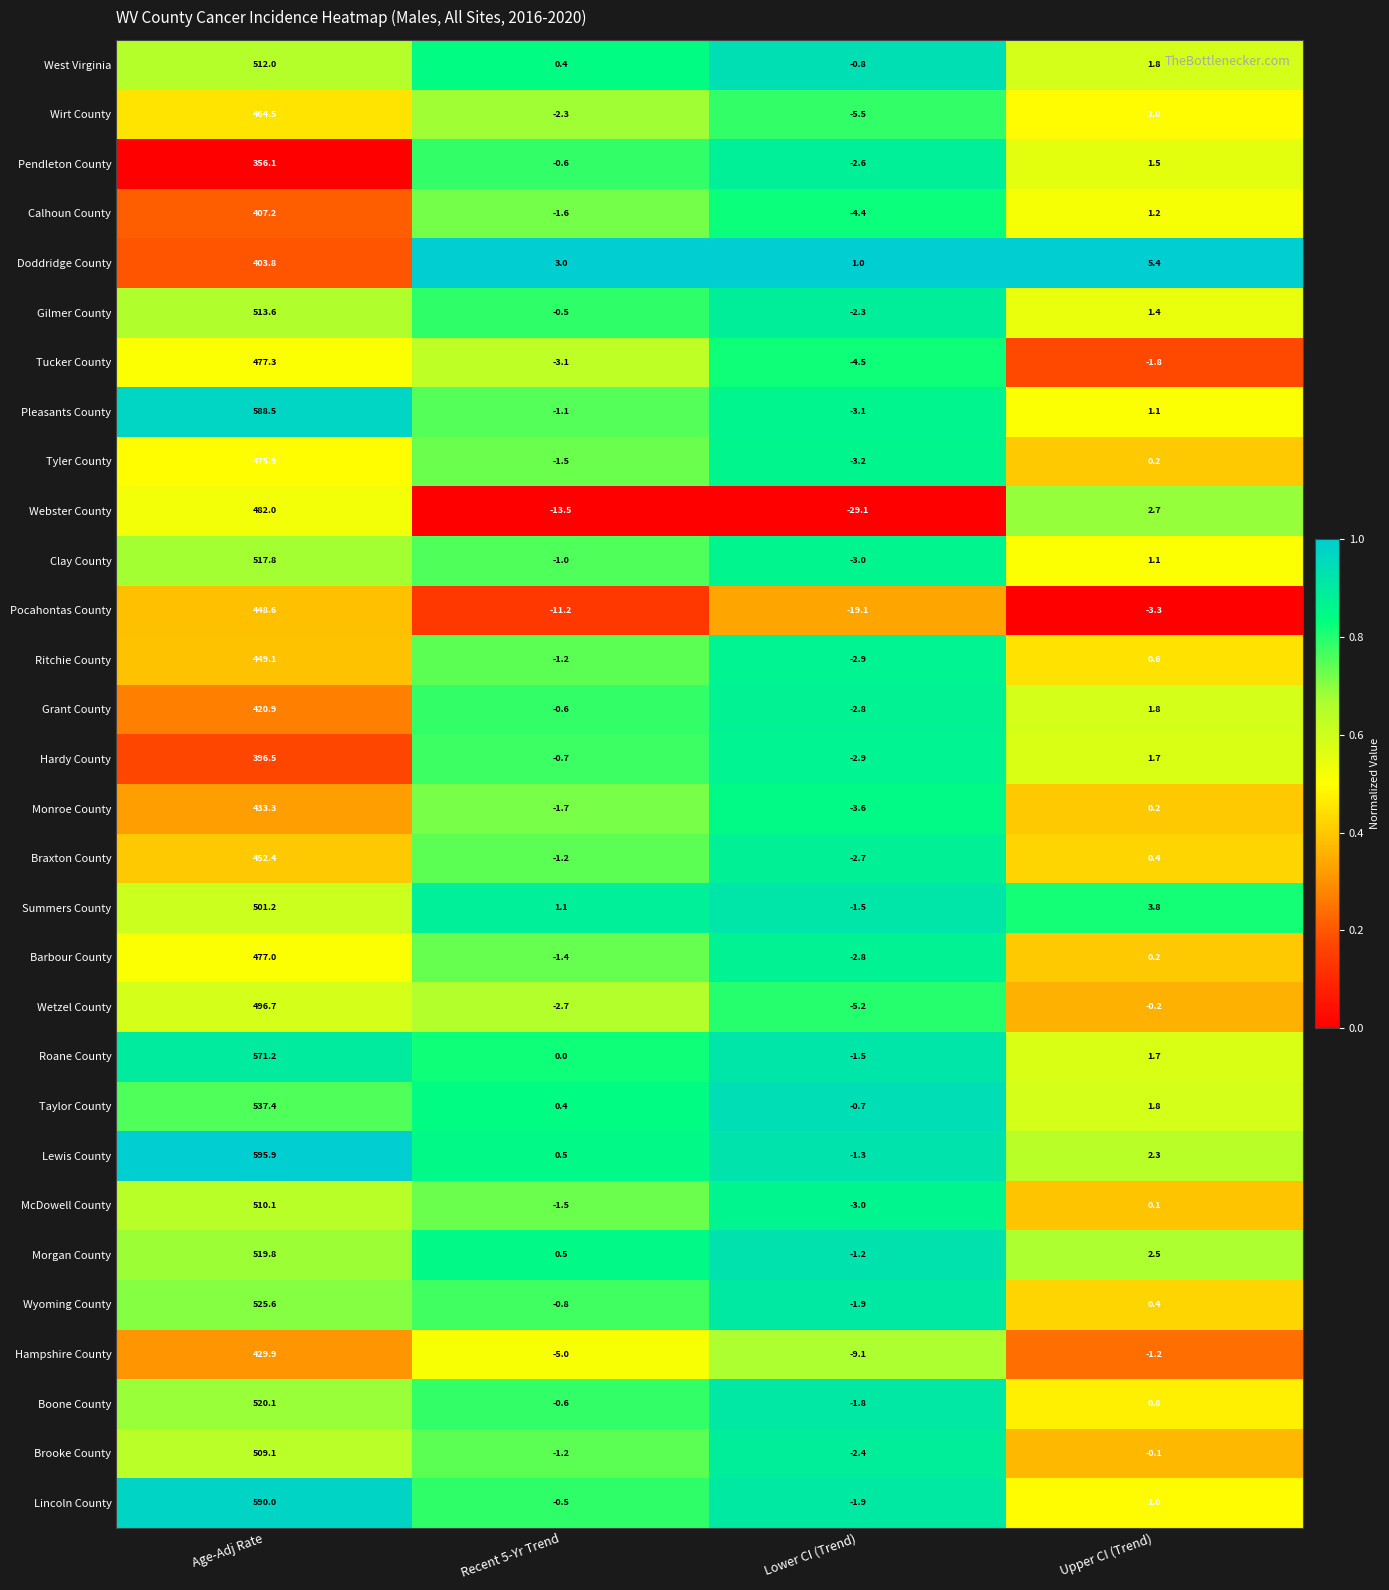

What is the difference between the second highest and second lowest values in the Boone County series?

1.4